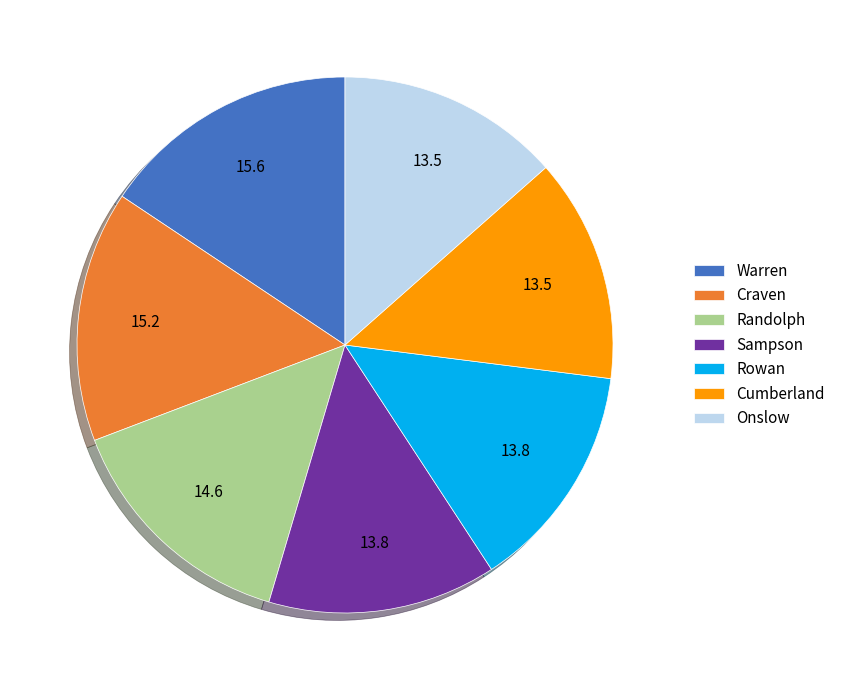

Is it true that Sampson is 4% of the pie?

False